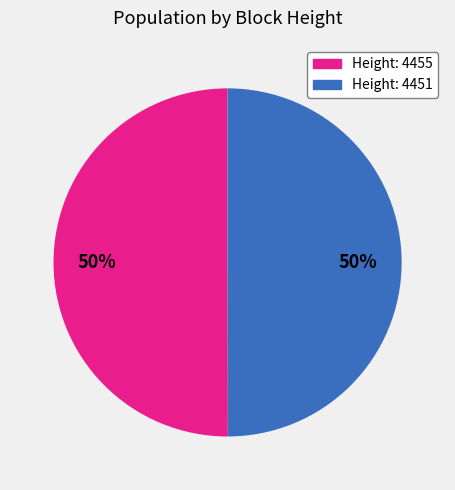

What is the ratio of the value at Height: 4451 to the value at Height: 4455?

1.0